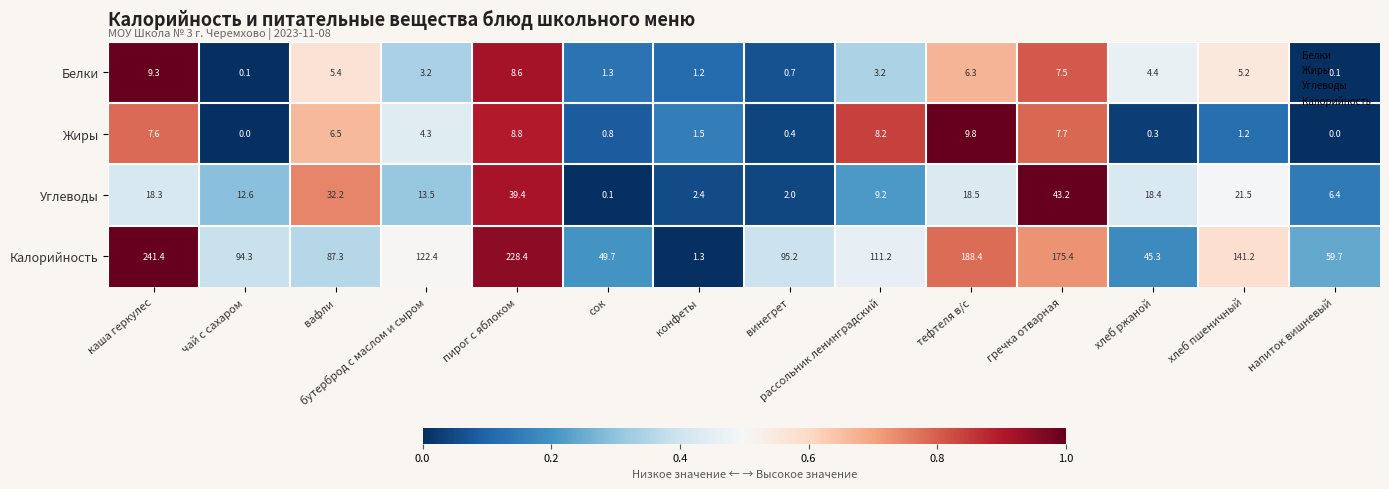

At каша геркулес, list the series in order from largest to smallest.

Калорийность, Углеводы, Белки, Жиры